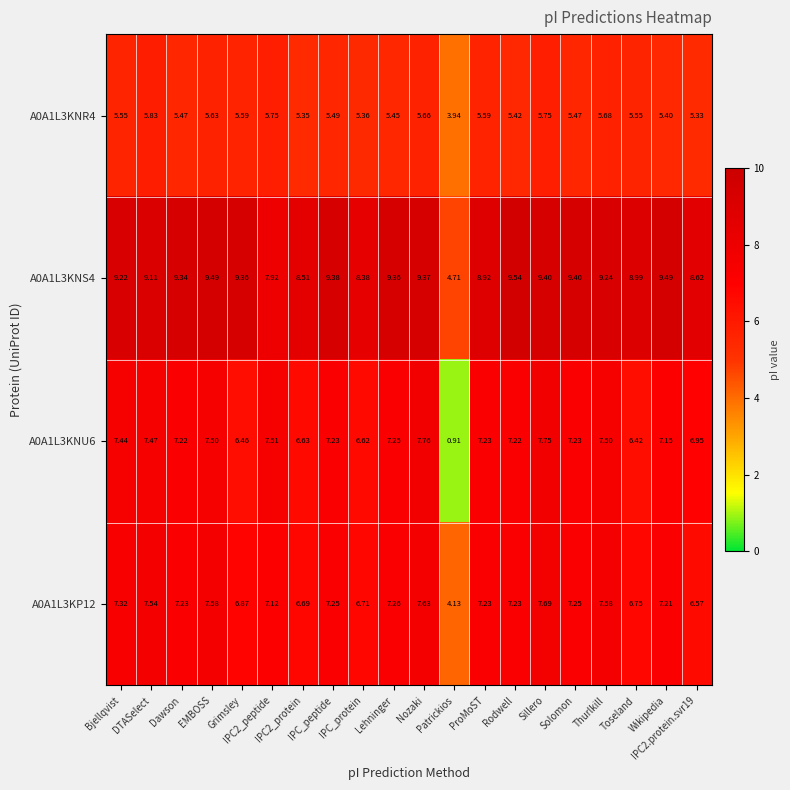

How many data points does each series have?

20